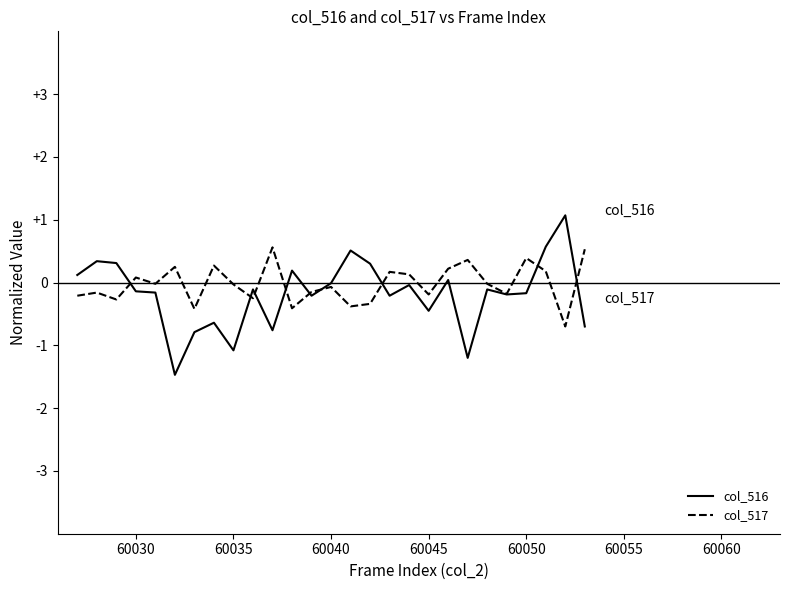

Which series has the widest spread of values?

col_516